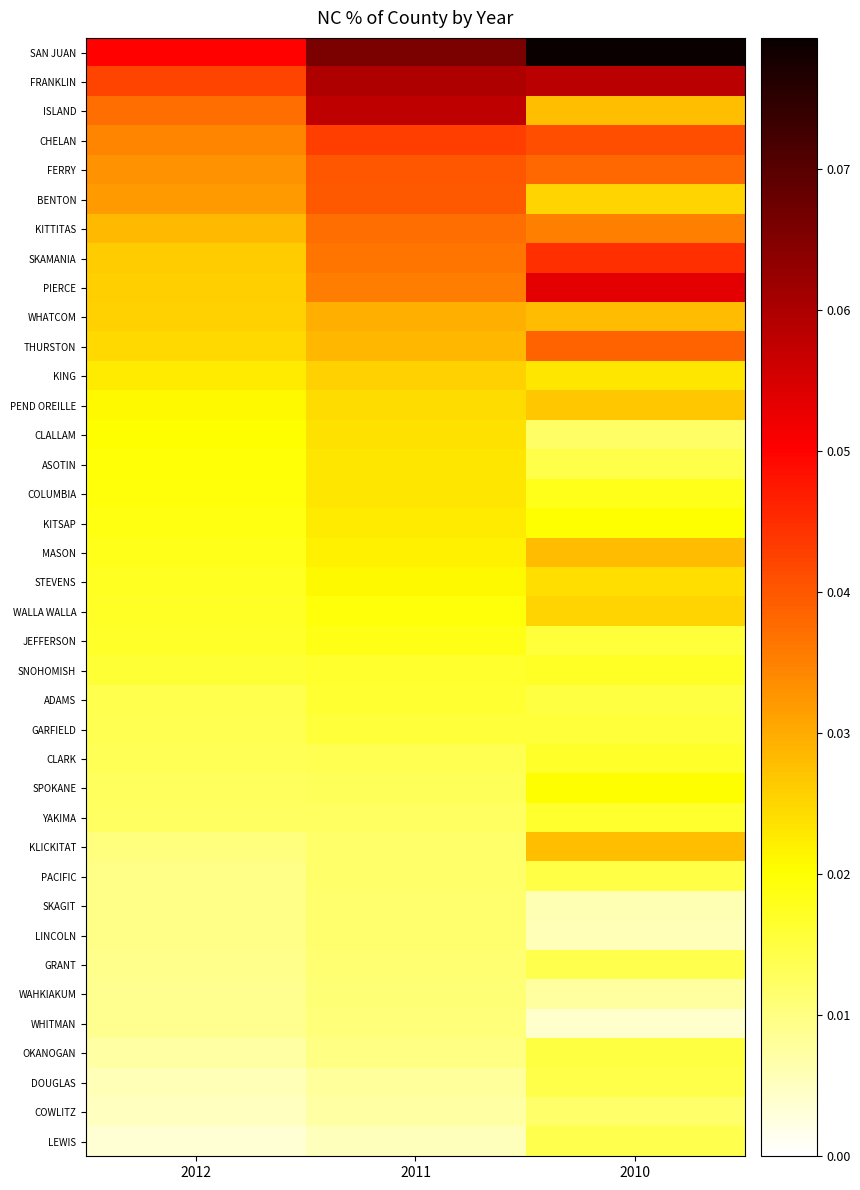

Reading left to right, extract all data points from this chart.

SAN JUAN: 2012=0.1	2011=0.1	2010=0.1
FRANKLIN: 2012=0.0	2011=0.1	2010=0.1
ISLAND: 2012=0.0	2011=0.1	2010=0.0
CHELAN: 2012=0.0	2011=0.0	2010=0.0
FERRY: 2012=0.0	2011=0.0	2010=0.0
BENTON: 2012=0.0	2011=0.0	2010=0.0
KITTITAS: 2012=0.0	2011=0.0	2010=0.0
SKAMANIA: 2012=0.0	2011=0.0	2010=0.0
PIERCE: 2012=0.0	2011=0.0	2010=0.1
WHATCOM: 2012=0.0	2011=0.0	2010=0.0
THURSTON: 2012=0.0	2011=0.0	2010=0.0
KING: 2012=0.0	2011=0.0	2010=0.0
PEND OREILLE: 2012=0.0	2011=0.0	2010=0.0
CLALLAM: 2012=0.0	2011=0.0	2010=0.0
ASOTIN: 2012=0.0	2011=0.0	2010=0.0
COLUMBIA: 2012=0.0	2011=0.0	2010=0.0
KITSAP: 2012=0.0	2011=0.0	2010=0.0
MASON: 2012=0.0	2011=0.0	2010=0.0
STEVENS: 2012=0.0	2011=0.0	2010=0.0
WALLA WALLA: 2012=0.0	2011=0.0	2010=0.0
JEFFERSON: 2012=0.0	2011=0.0	2010=0.0
SNOHOMISH: 2012=0.0	2011=0.0	2010=0.0
ADAMS: 2012=0.0	2011=0.0	2010=0.0
GARFIELD: 2012=0.0	2011=0.0	2010=0.0
CLARK: 2012=0.0	2011=0.0	2010=0.0
SPOKANE: 2012=0.0	2011=0.0	2010=0.0
YAKIMA: 2012=0.0	2011=0.0	2010=0.0
KLICKITAT: 2012=0.0	2011=0.0	2010=0.0
PACIFIC: 2012=0.0	2011=0.0	2010=0.0
SKAGIT: 2012=0.0	2011=0.0	2010=0.0
LINCOLN: 2012=0.0	2011=0.0	2010=0.0
GRANT: 2012=0.0	2011=0.0	2010=0.0
WAHKIAKUM: 2012=0.0	2011=0.0	2010=0.0
WHITMAN: 2012=0.0	2011=0.0	2010=0.0
OKANOGAN: 2012=0.0	2011=0.0	2010=0.0
DOUGLAS: 2012=0.0	2011=0.0	2010=0.0
COWLITZ: 2012=0.0	2011=0.0	2010=0.0
LEWIS: 2012=0.0	2011=0.0	2010=0.0